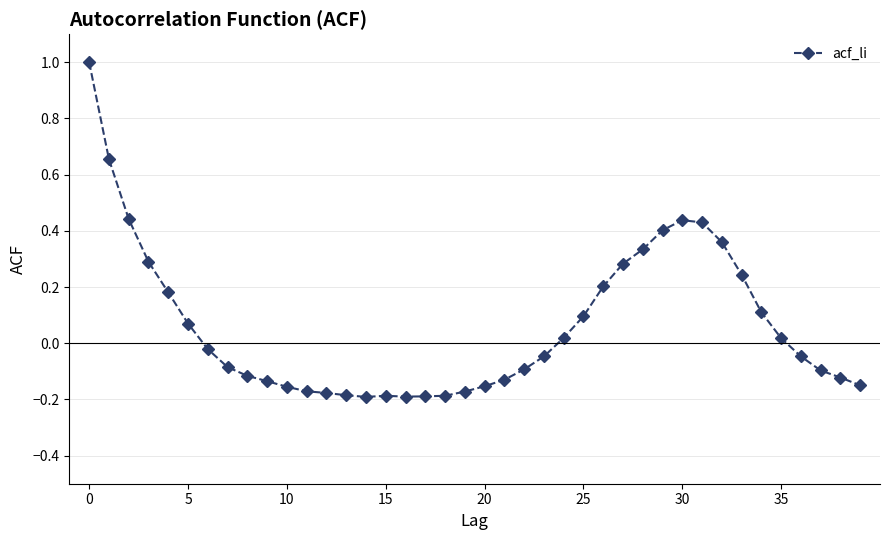

What is the difference between the maximum and minimum values?

1.2